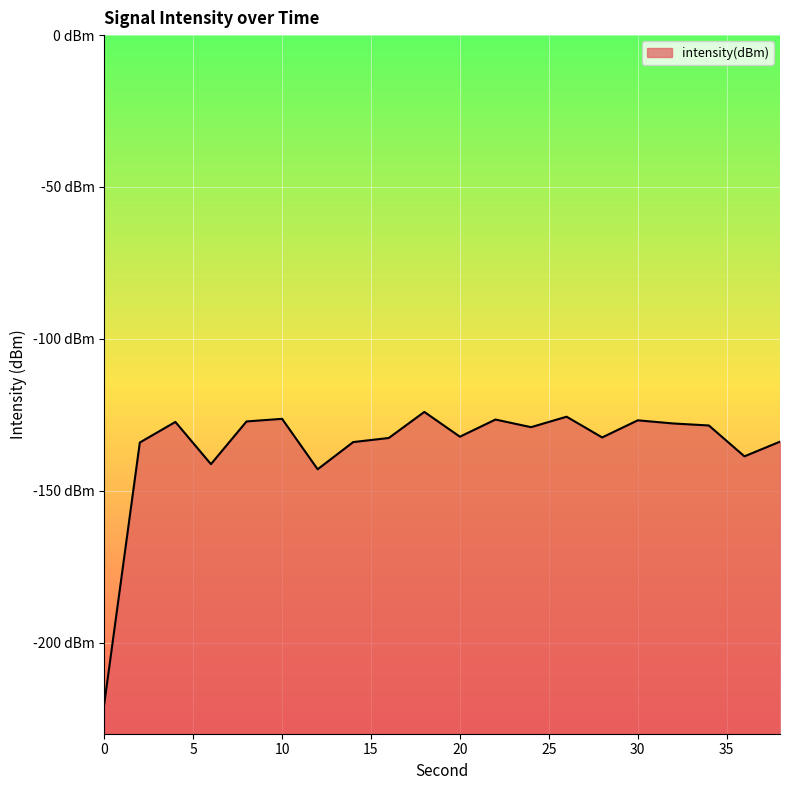

The chart shows a value of -127.9 at 32. True or false?

True